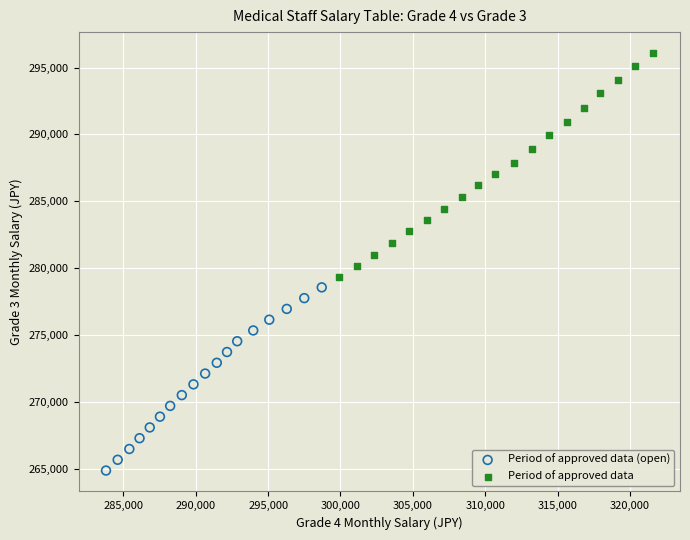

What are all the series names shown in the legend?

Period of approved data (open), Period of approved data